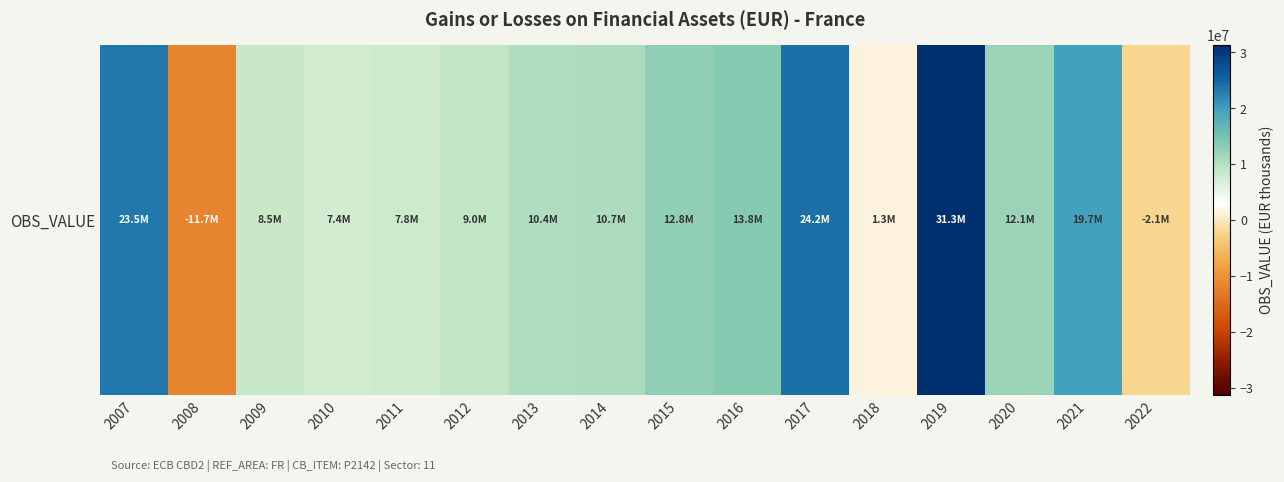

List the labels in order of value, largest first.

2019, 2017, 2007, 2021, 2016, 2015, 2020, 2014, 2013, 2012, 2009, 2011, 2010, 2018, 2022, 2008